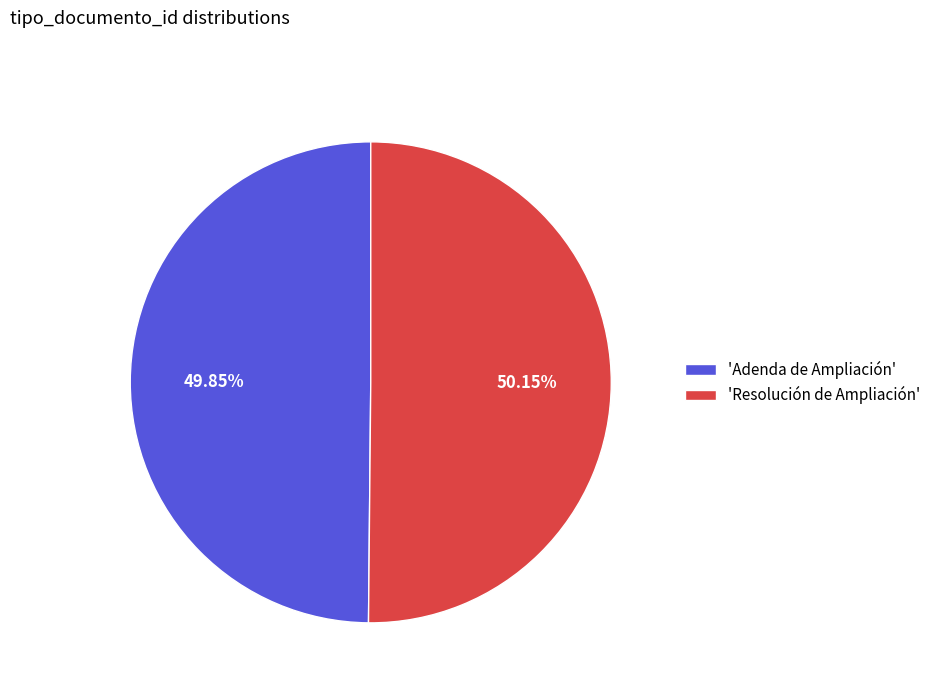

Approximately how many times larger is the value at 'Adenda de Ampliación' compared to 'Resolución de Ampliación'?

1.0